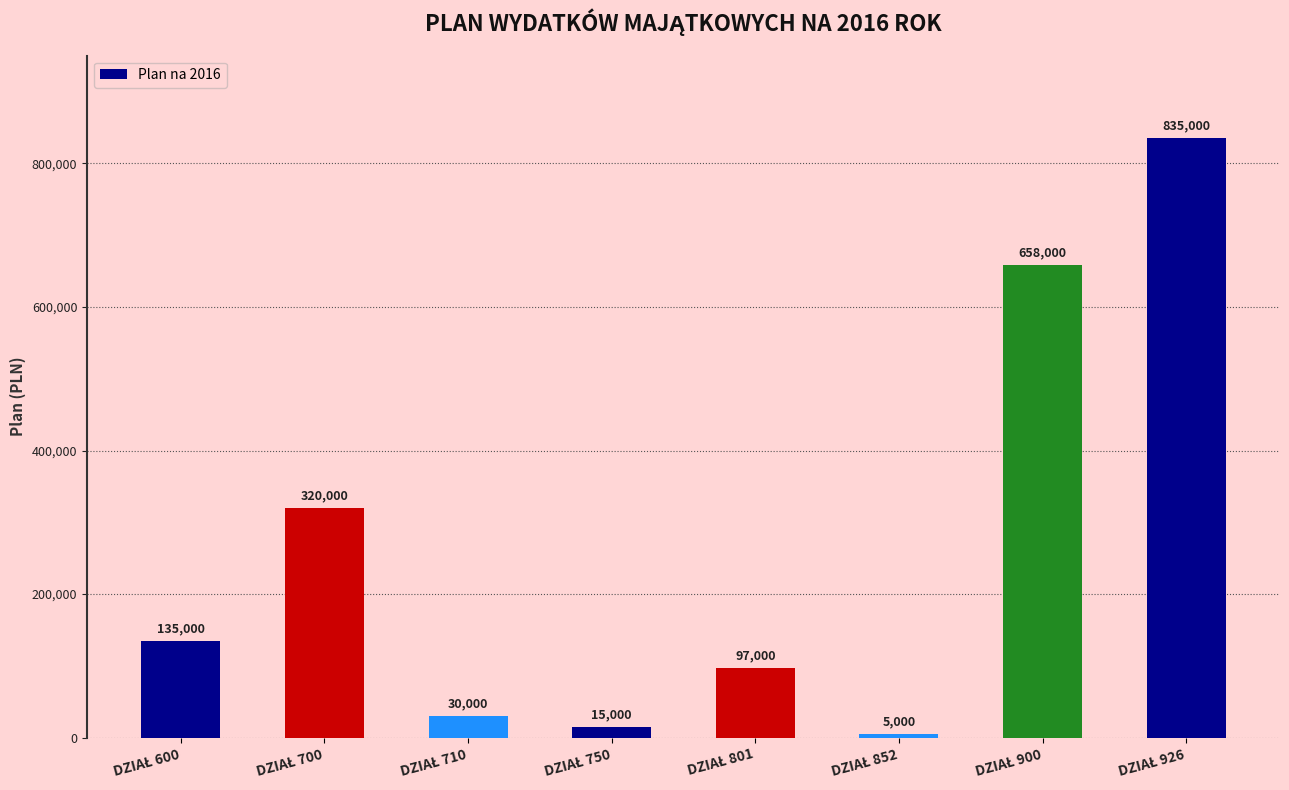

What is the value of the 4th bar from the left?

15000